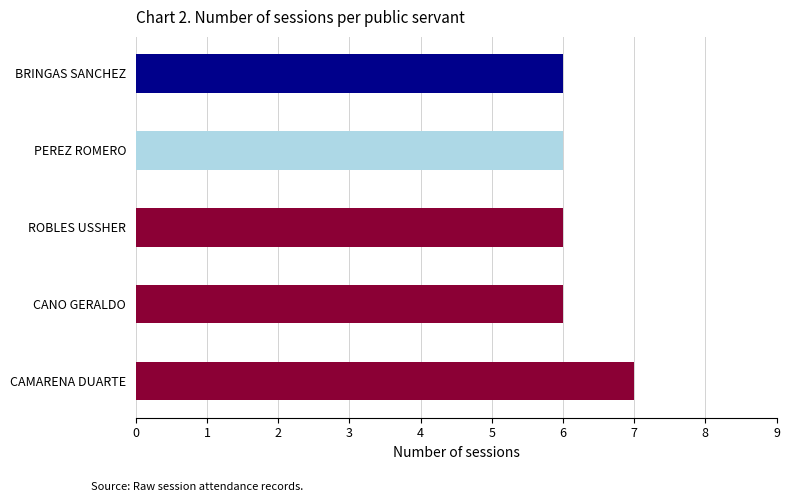

What is the average value?

6